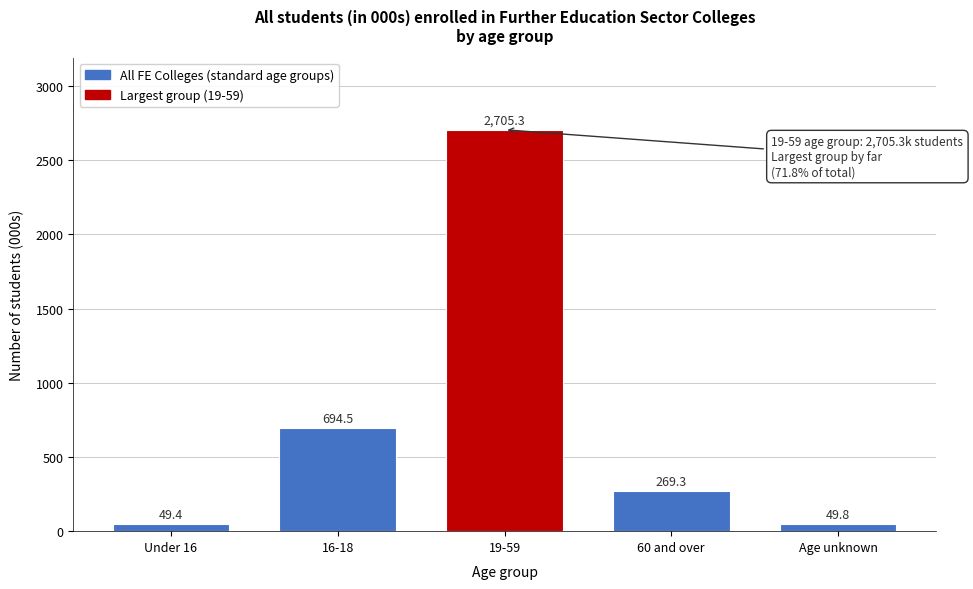

Reading left to right, what are all the values shown in this chart?

49.4	694.5	2705.3	269.3	49.8